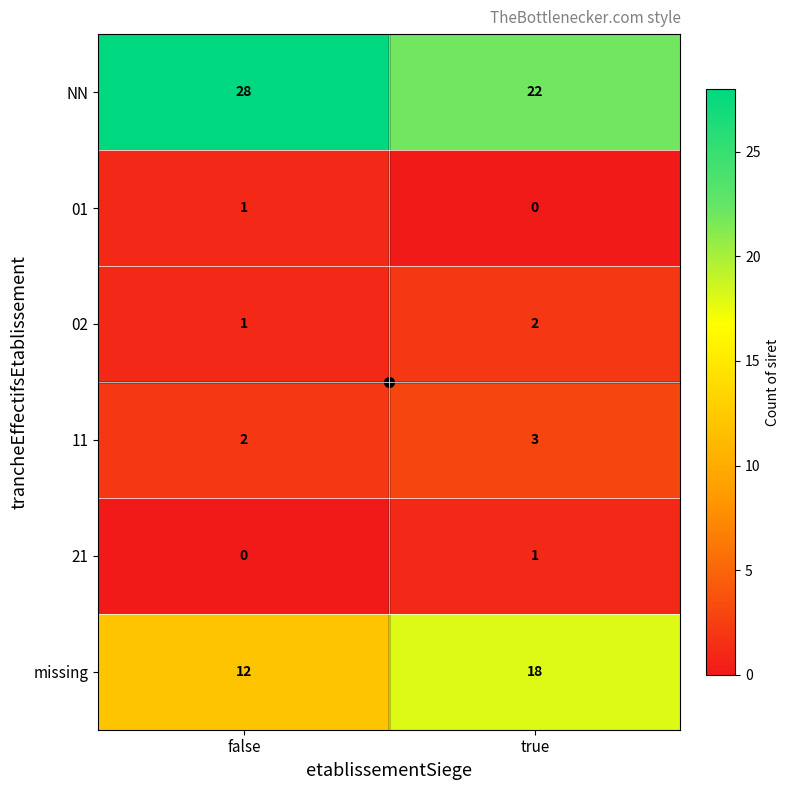

What is the spread (max minus min) of values at false?

28